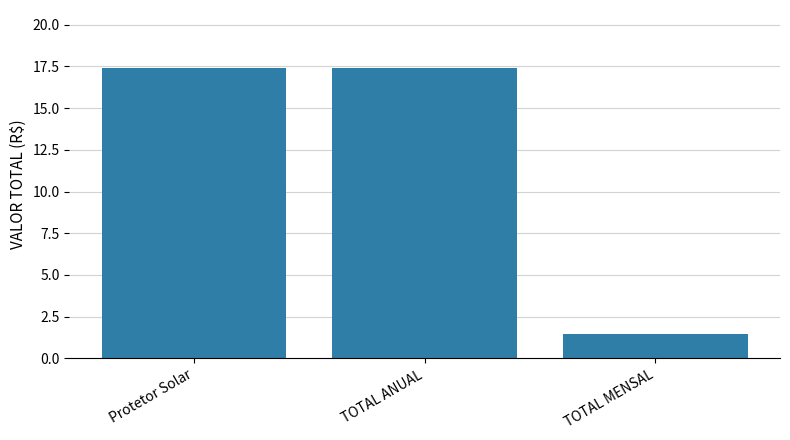

At which category does the chart reach its minimum across all series?

TOTAL MENSAL